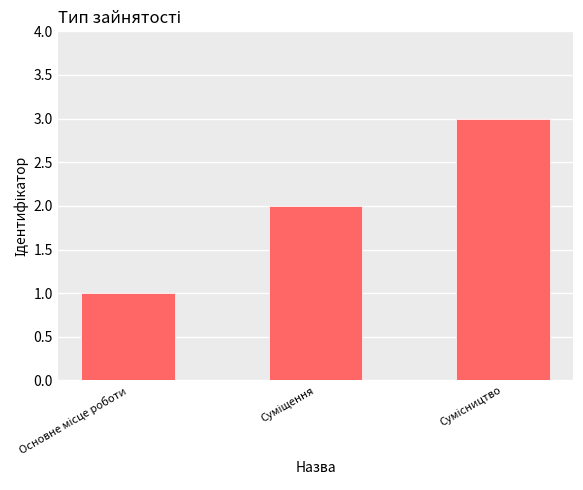

What is the maximum value shown in the chart?

3